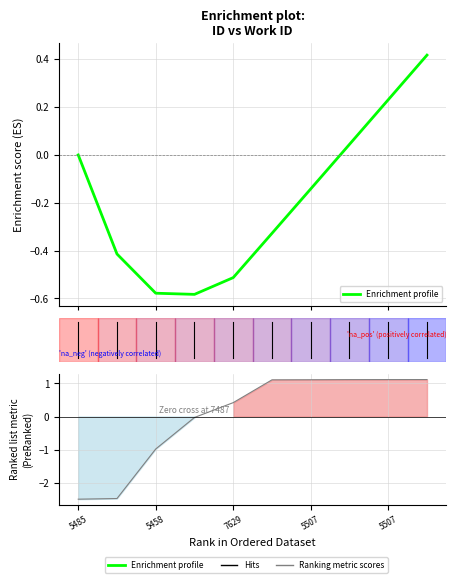

The Ranking metric scores series shows -2.5 at 0. True or false?

True